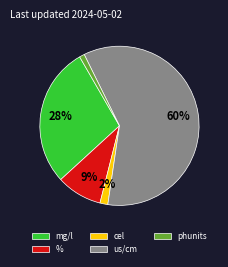

Which slice is the smallest?

phunits